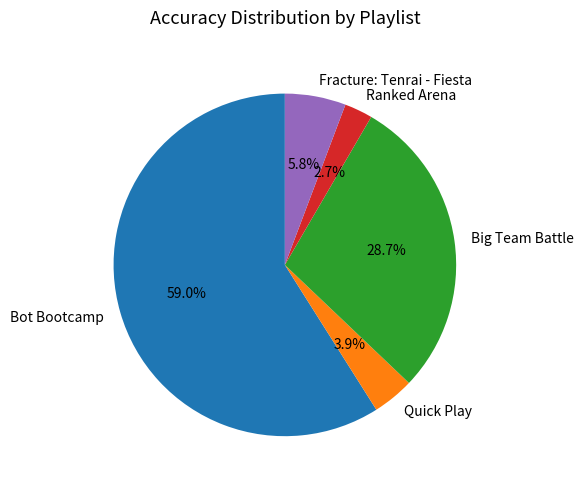

Is there any slice that represents more than half of the pie?

Yes